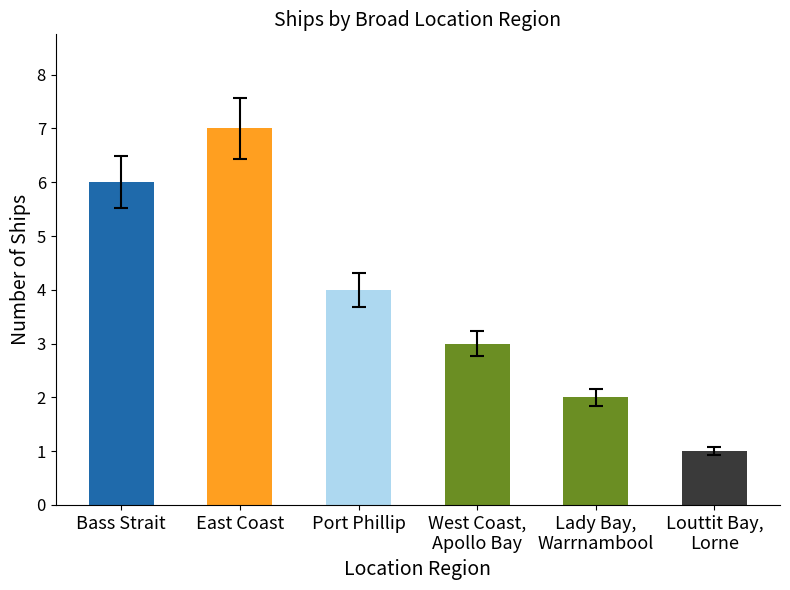

The value at Louttit Bay,
Lorne is 2. True or false?

False